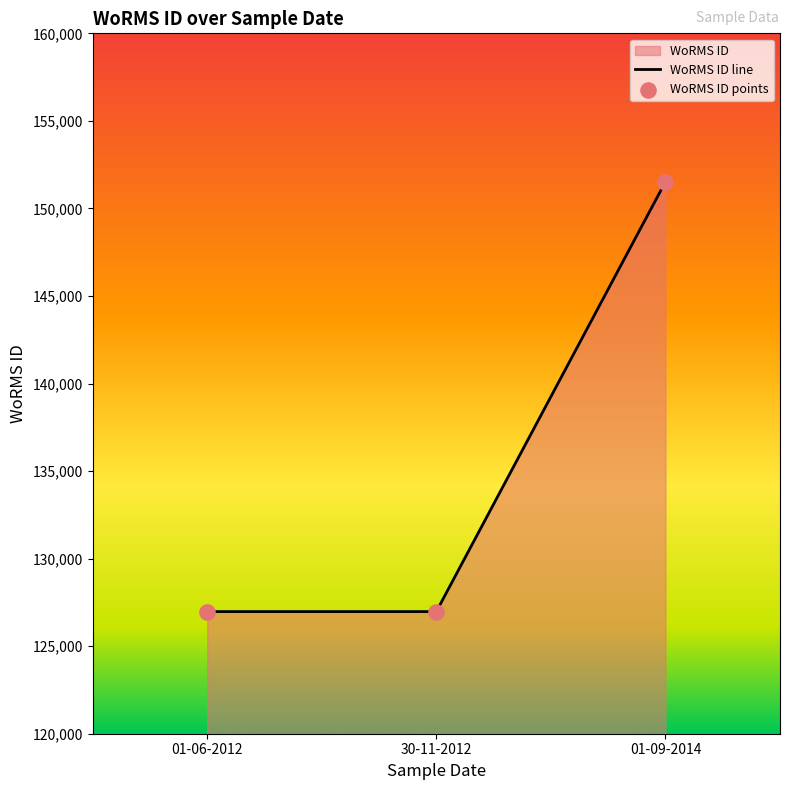

Which series has the largest total across all categories?

WoRMS ID line